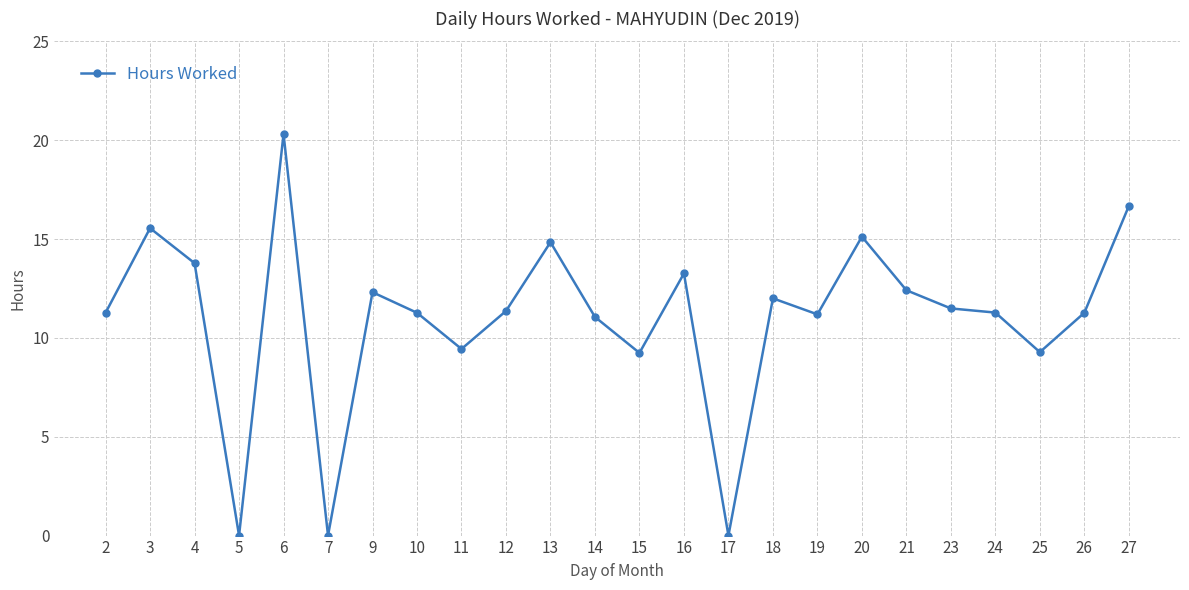

True or false: the data has more than 0 interior local peaks.

True